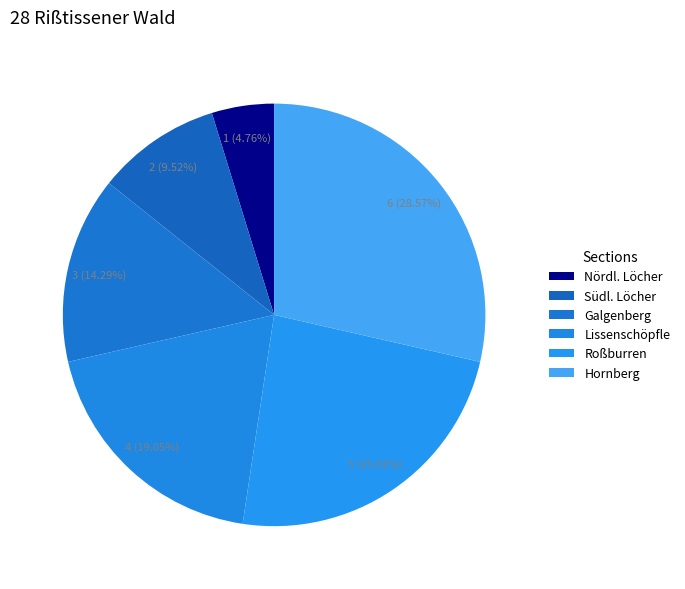

To the nearest percent, what percentage of the pie is Nördl. Löcher?

5%